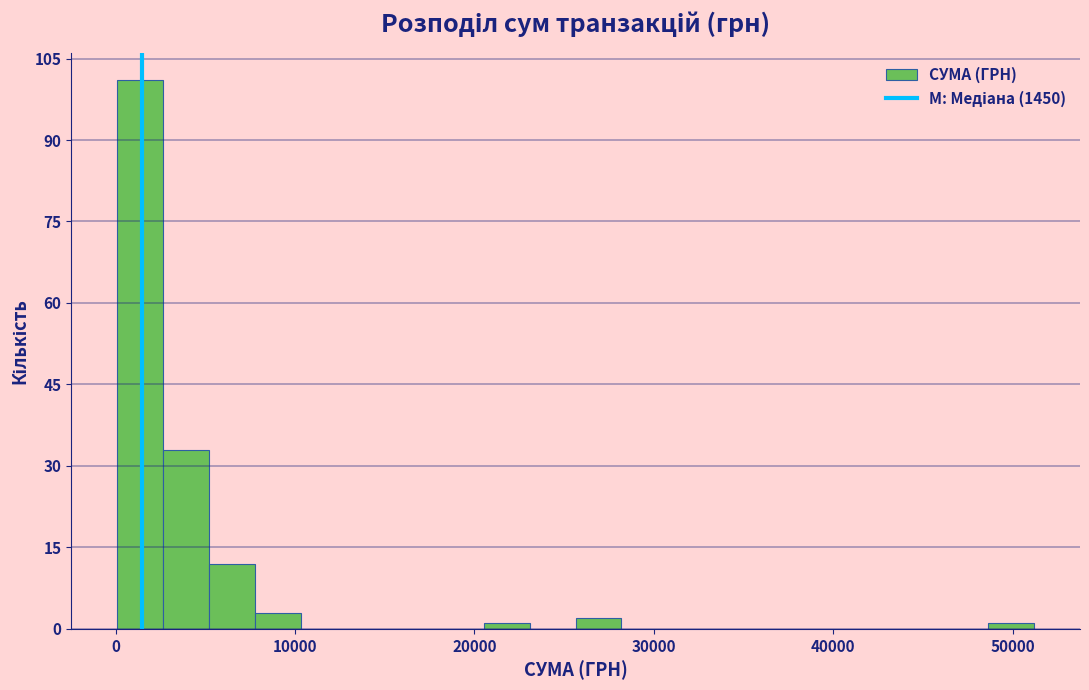

Around what value on the x-axis is the tallest bar? Give the approximate position of its centre, as read against the axis.

1000